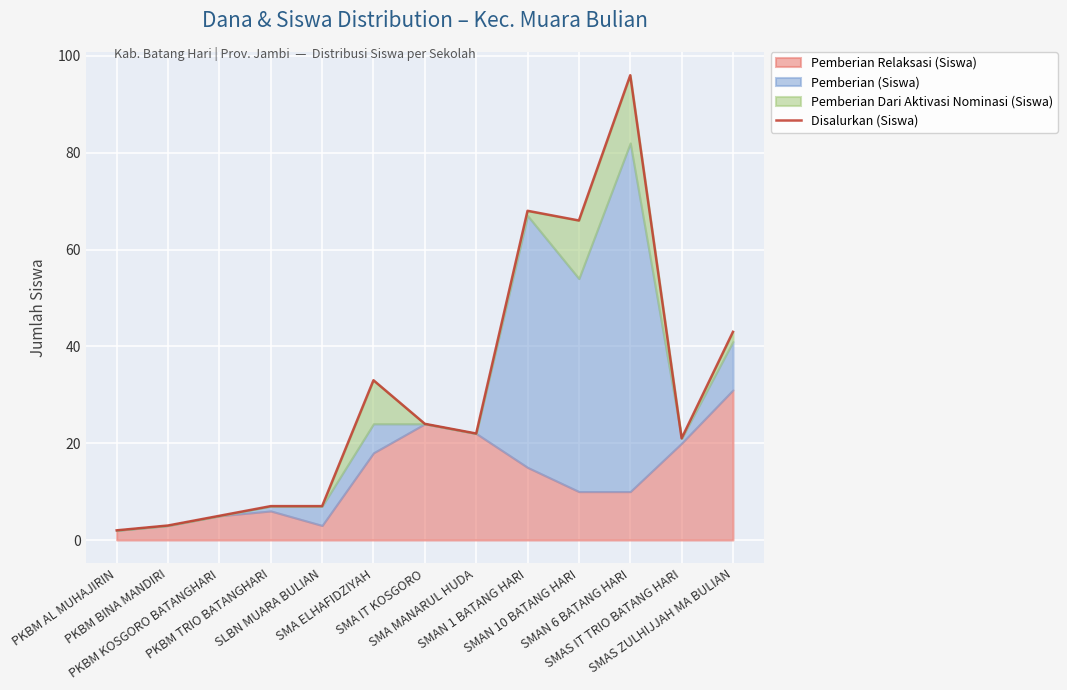

True or false: there are more than 1 points higher than both neighbors.

True